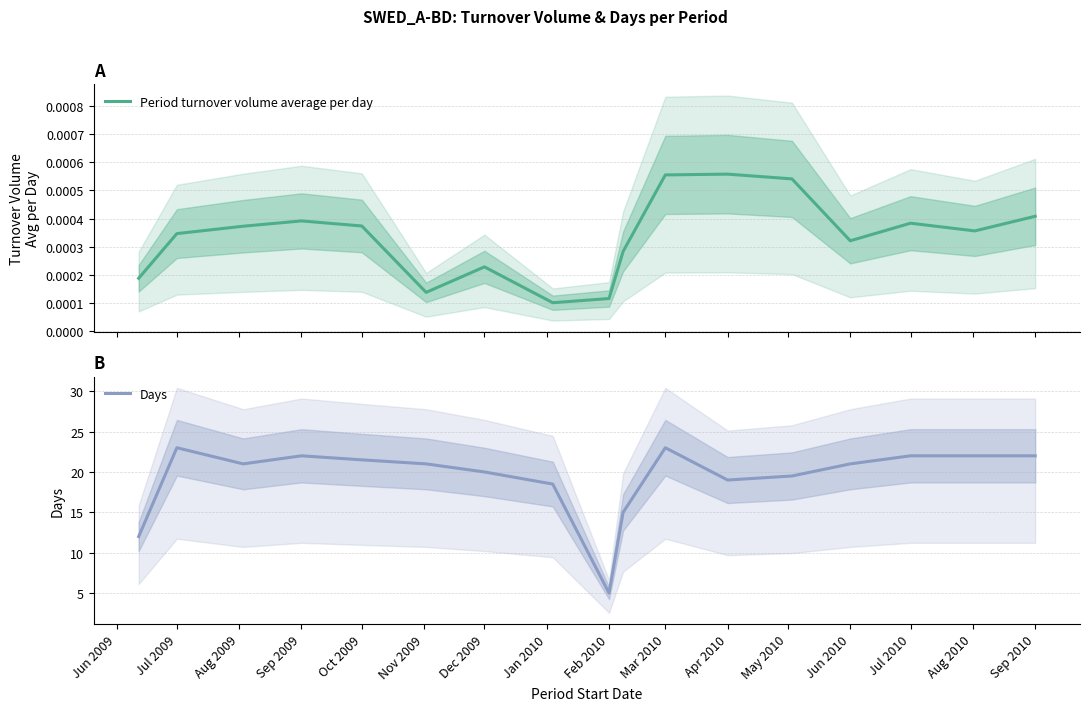

Rank the series by their maximum value, from highest to lowest.

Days, Period turnover volume average per day